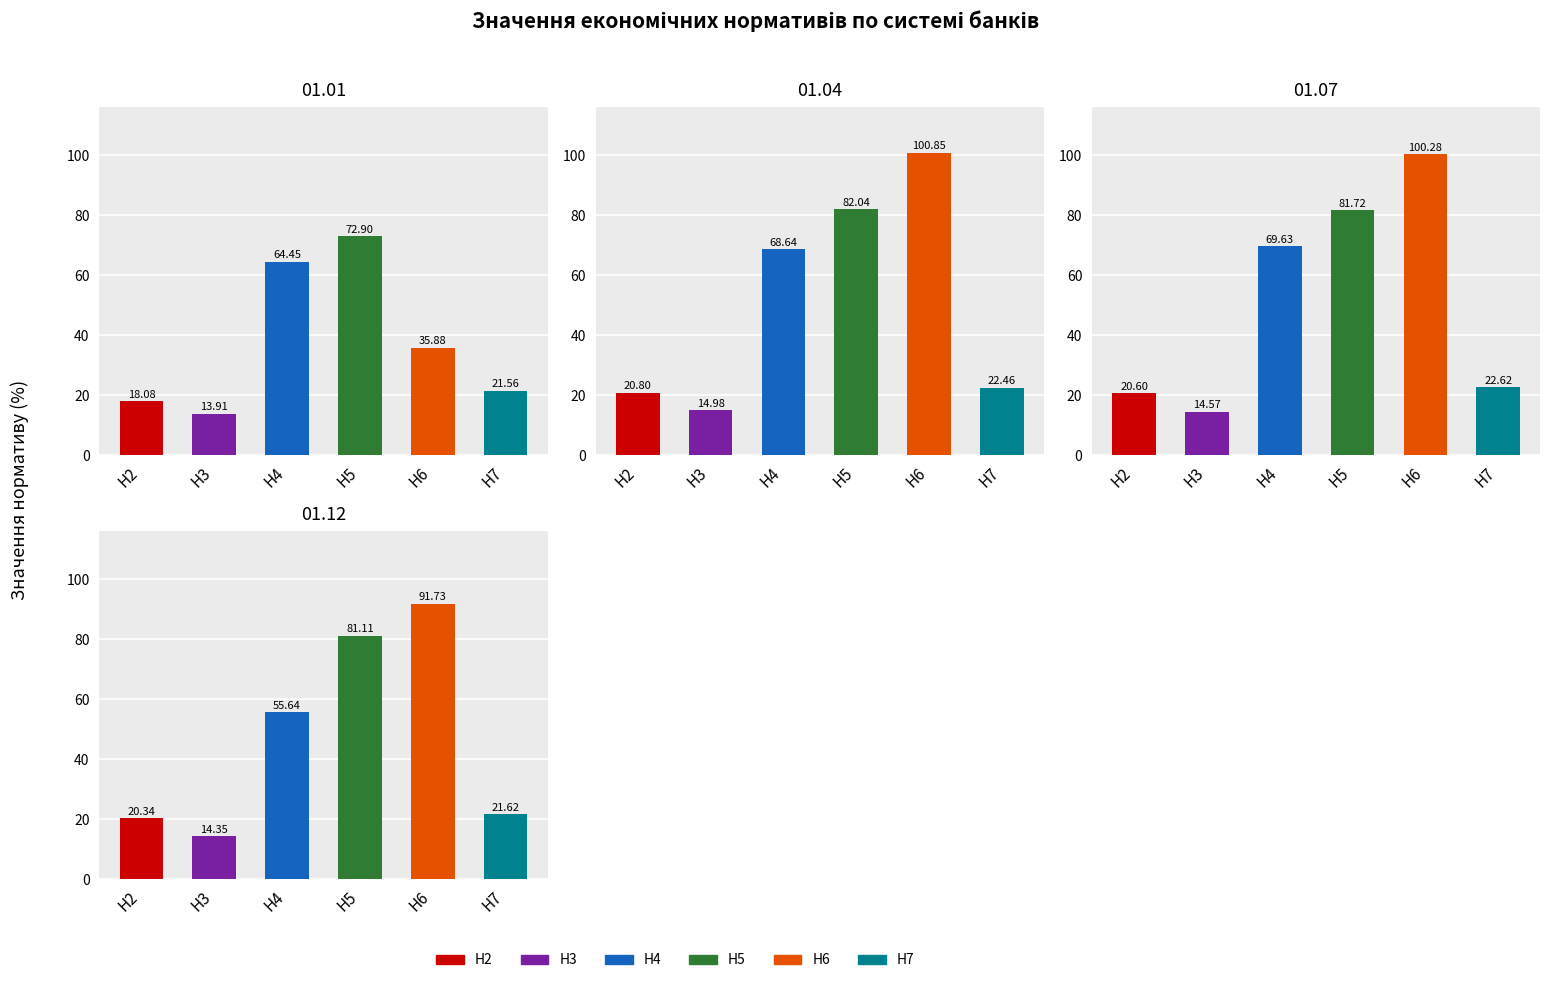

What is the value of the 01.01 bar at the 6th from the left?

21.6